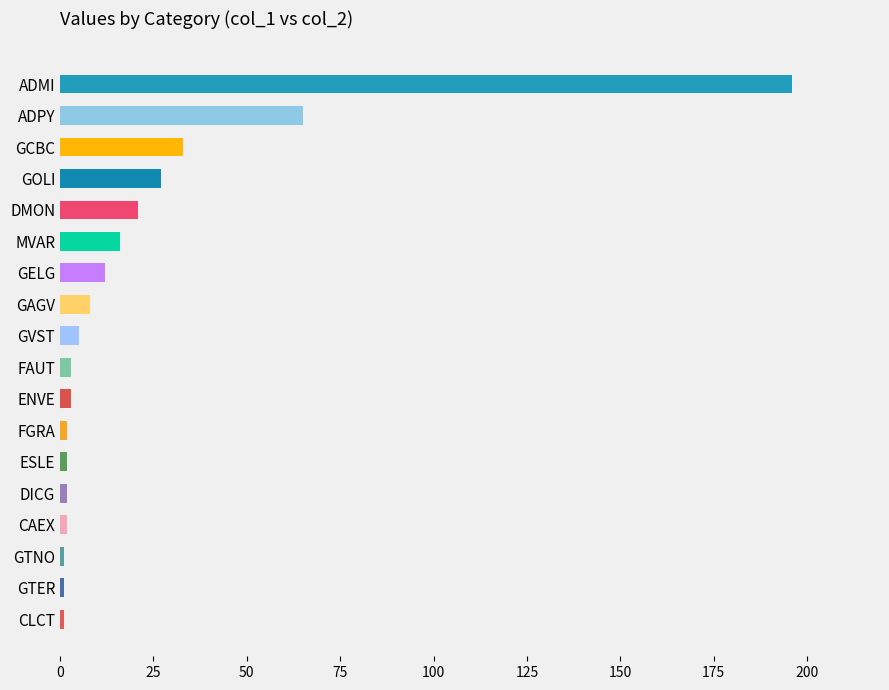

Are the bars horizontal?

Yes